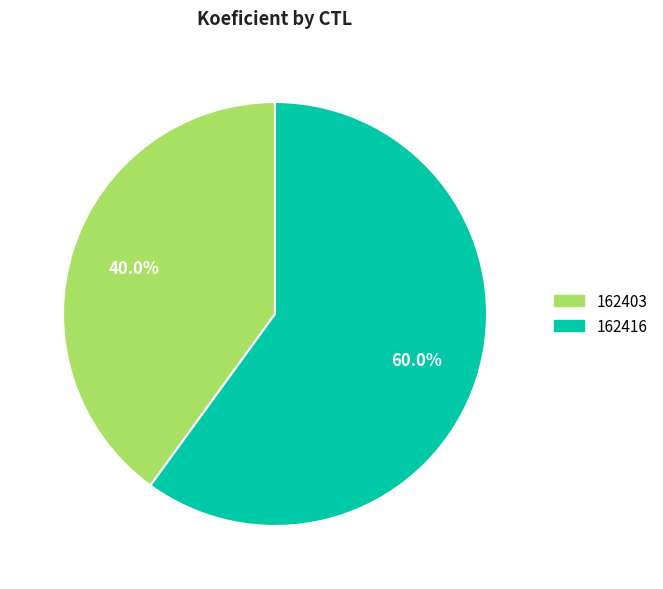

What is the smallest slice in the pie chart?

162403